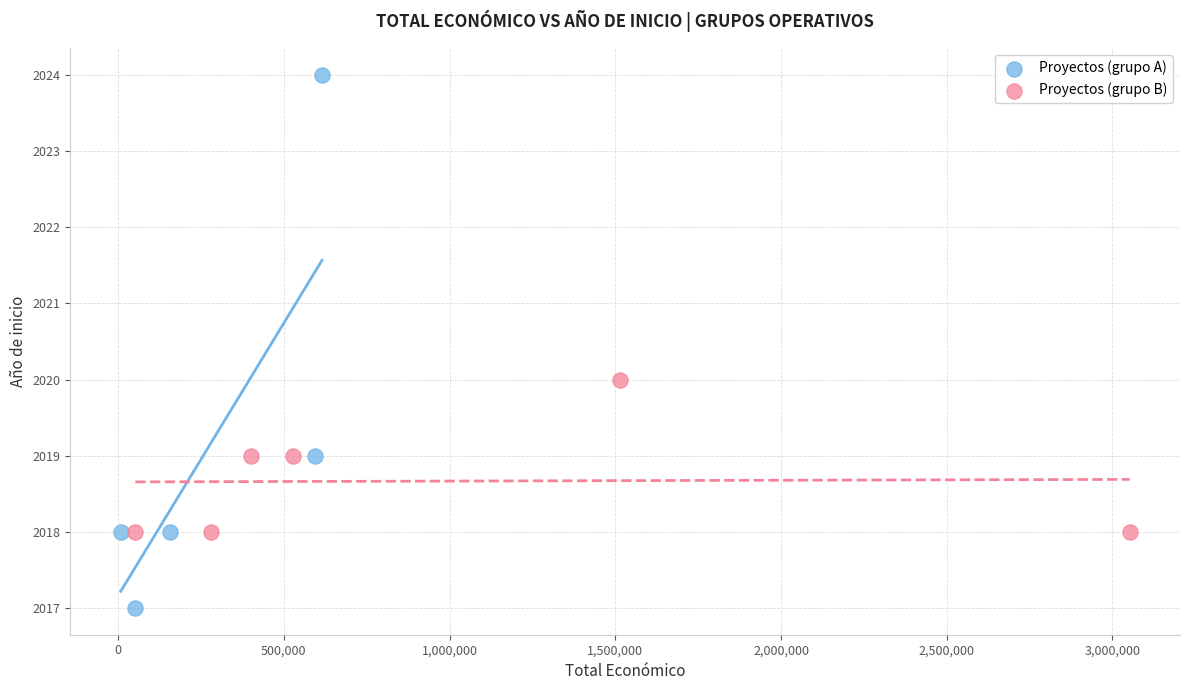

Which series has the largest Y range (max minus min)?

Proyectos (grupo A)